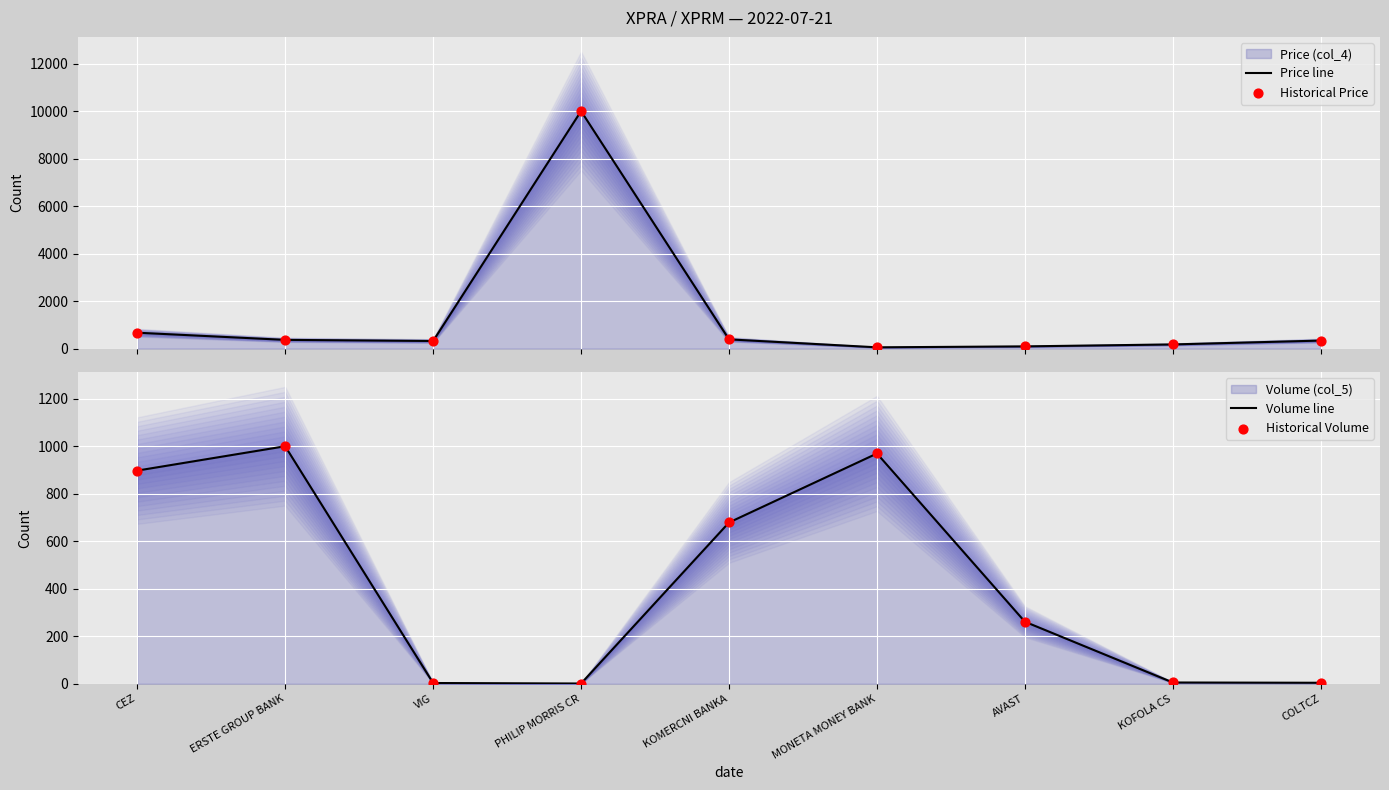

Which series has the largest total across all categories?

Price line